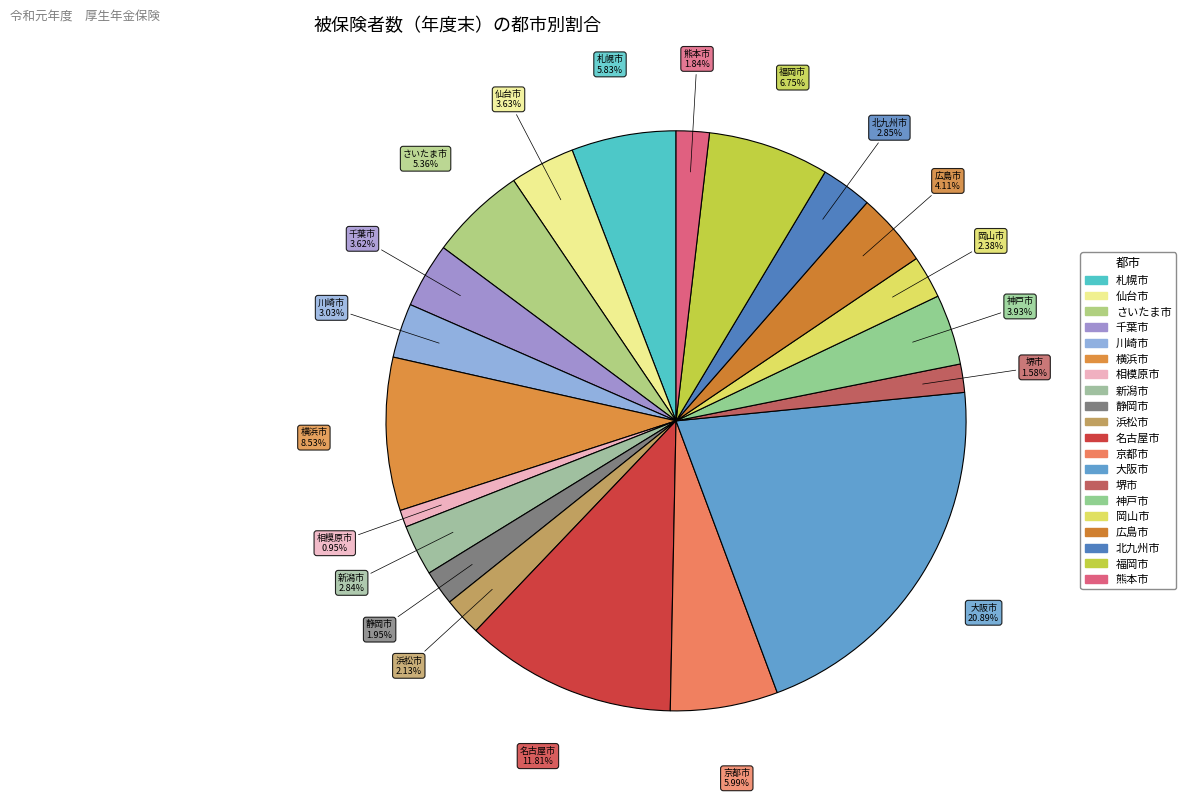

To the nearest percent, what is the difference between the largest and smallest slice percentages?

20%